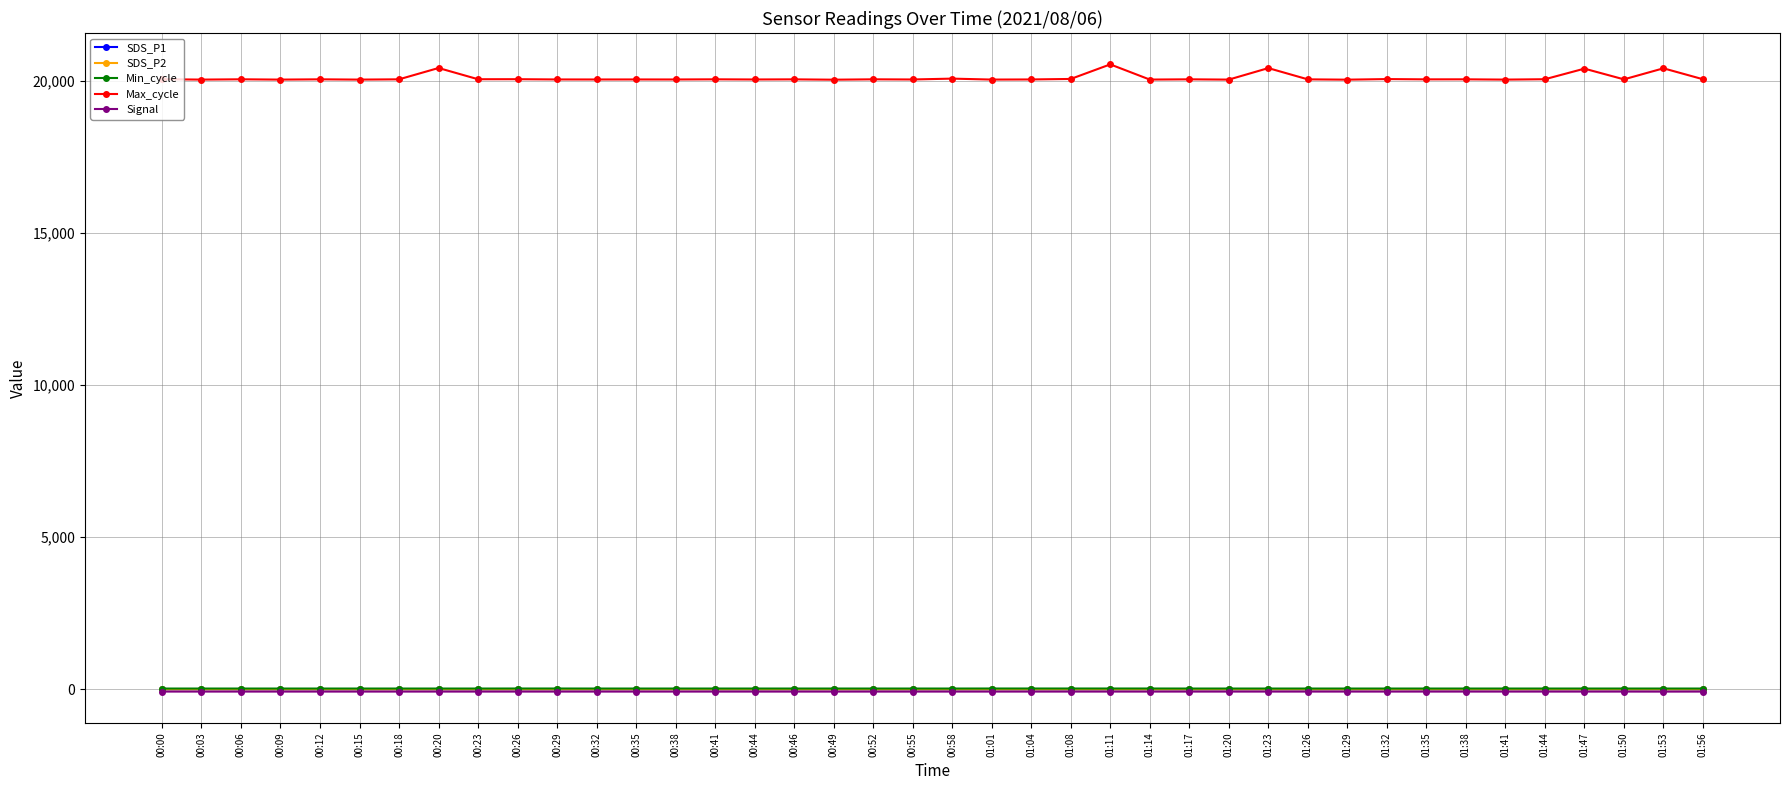

True or false: Max_cycle and Min_cycle intersect in this chart.

False